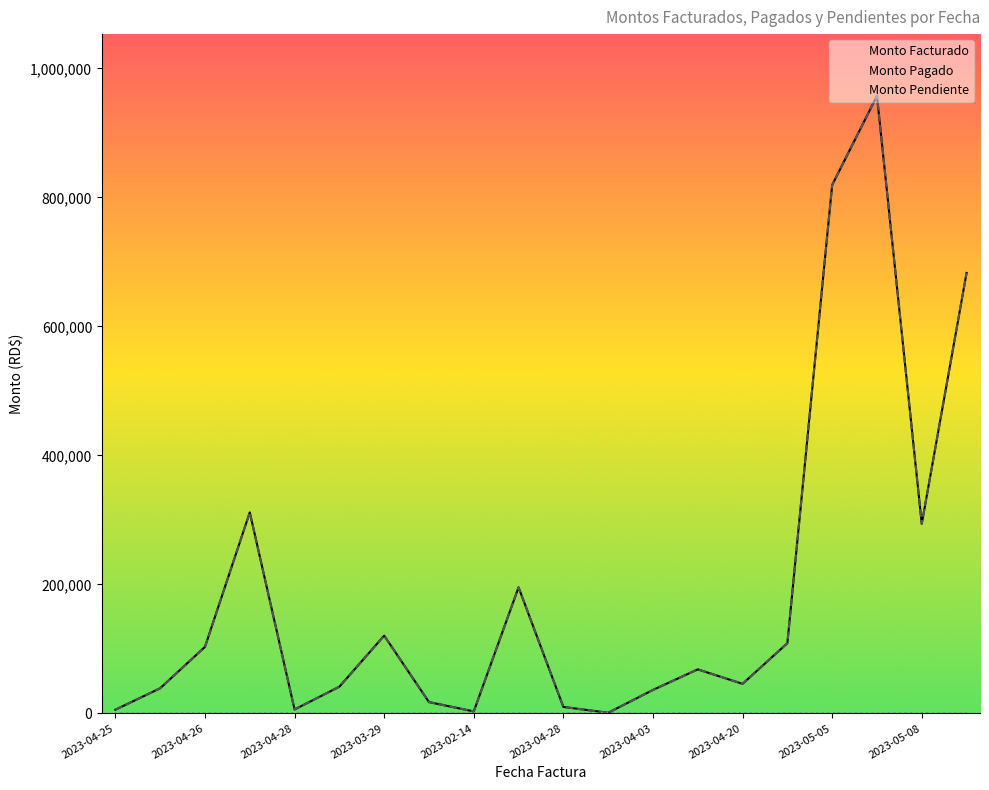

Where is the first local minimum for Monto Facturado?

2023-04-28